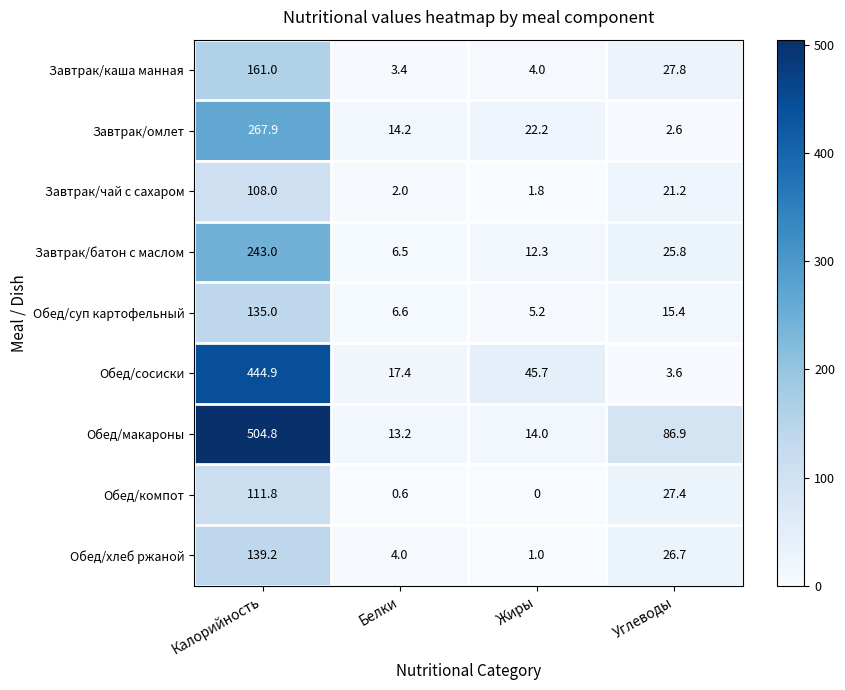

Where does the Обед/хлеб ржаной series first go above 26?

Калорийность